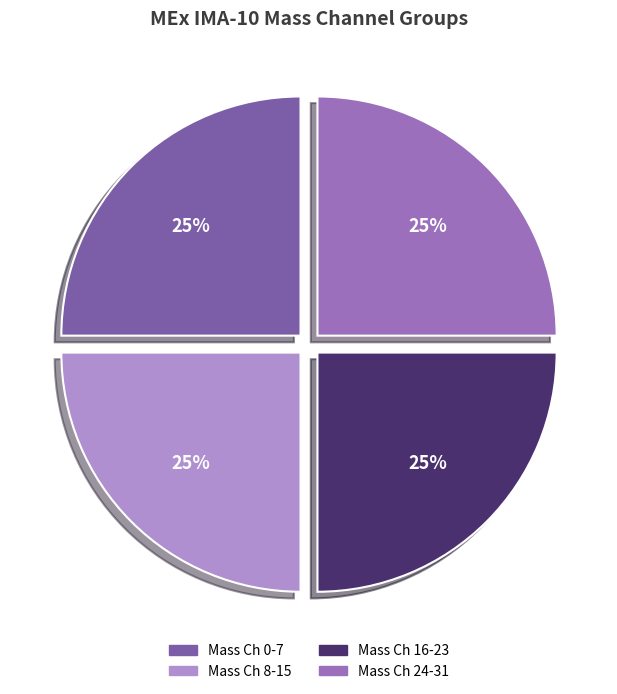

Is there any slice that represents more than half of the pie?

No